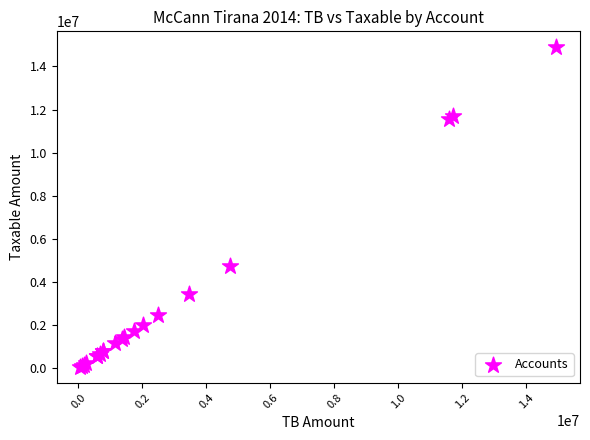

What Y value in the scatter plot is closest to 7474836?

4731146.9